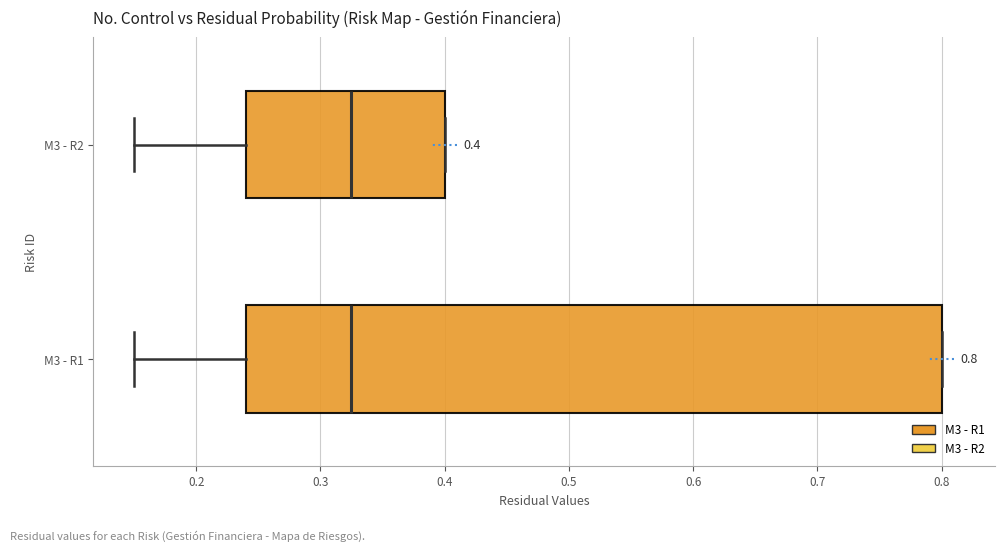

Comparing the boxes themselves (not the whiskers), which one is the widest?

M3 - R1